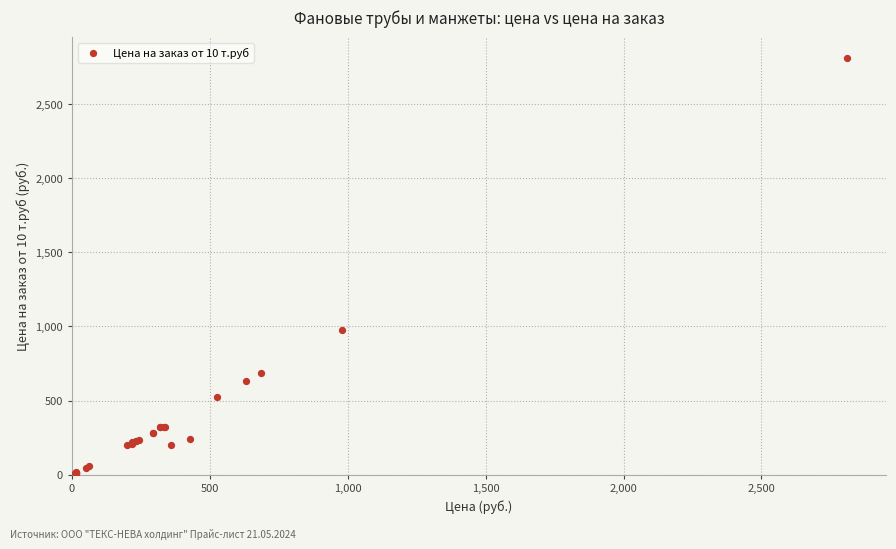

What Y value in the scatter plot is closest to 1411?

978.0